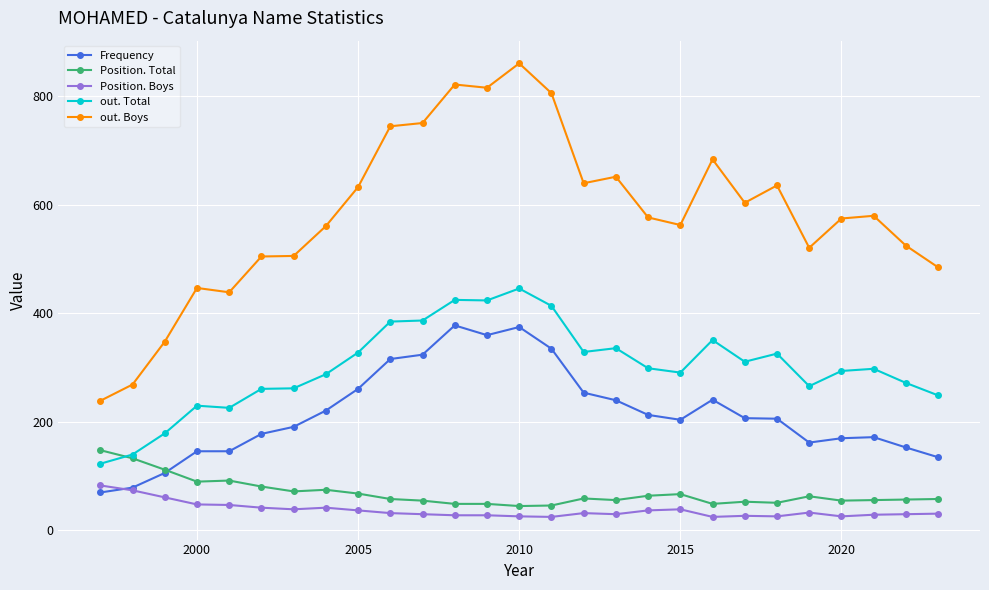

Which series has the widest spread of values?

out. Boys